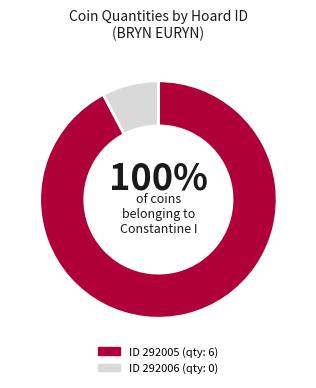

Which has a higher value, 292006 or 292005?

292005